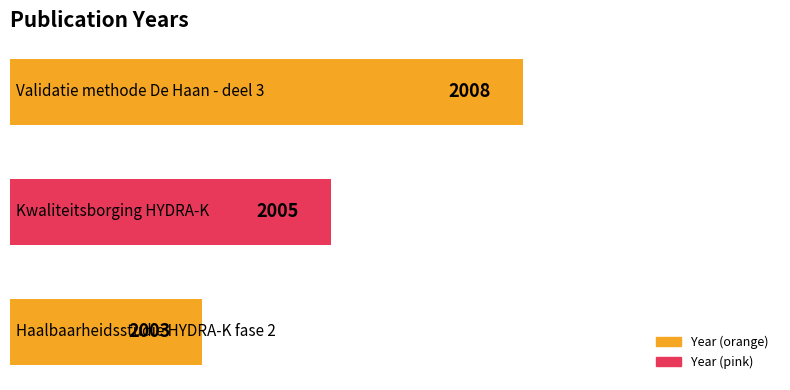

How many bars are there in total?

3